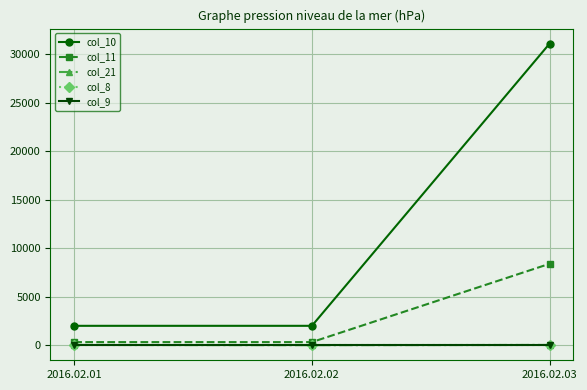

What is the greatest value displayed?

31100